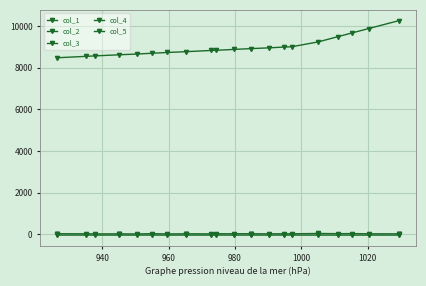

What is the difference between the maximum and minimum values in the col_2 series?

2.6